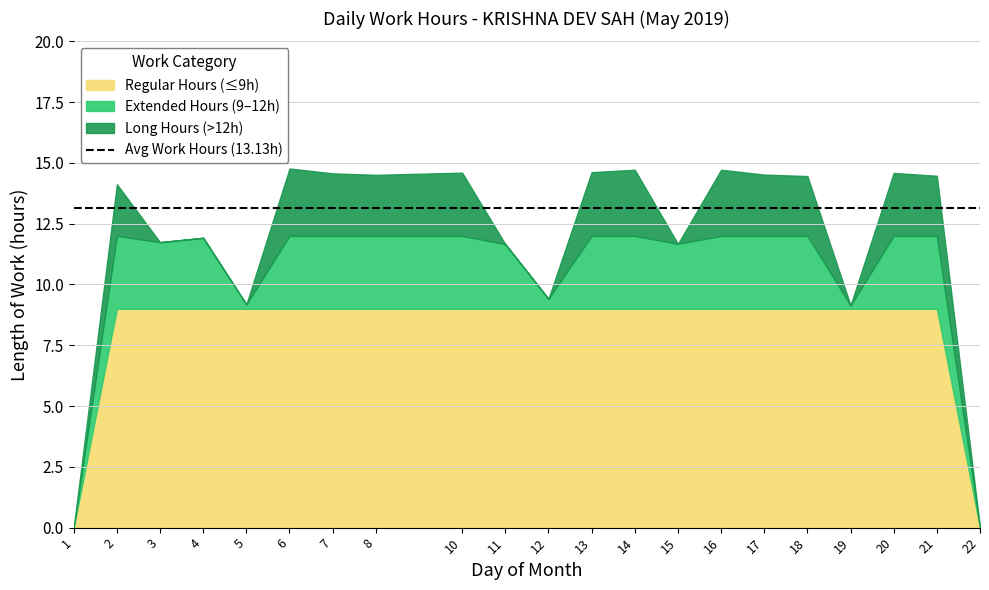

True or false: Regular Hours (≤9h) has a value of 4.9 at 13.

False